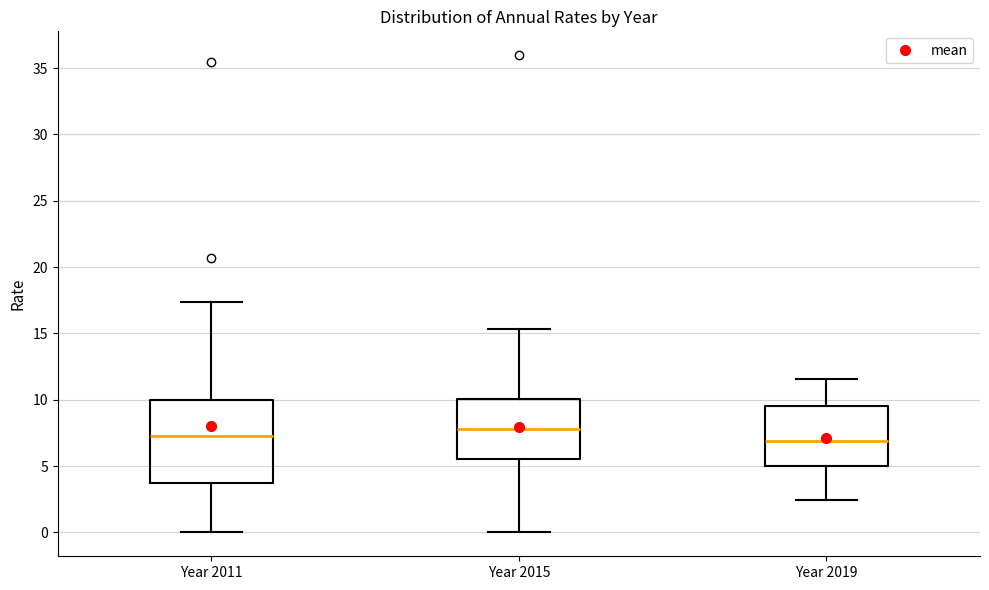

Which box is the tallest, from its lower edge to its upper edge?

Year 2011